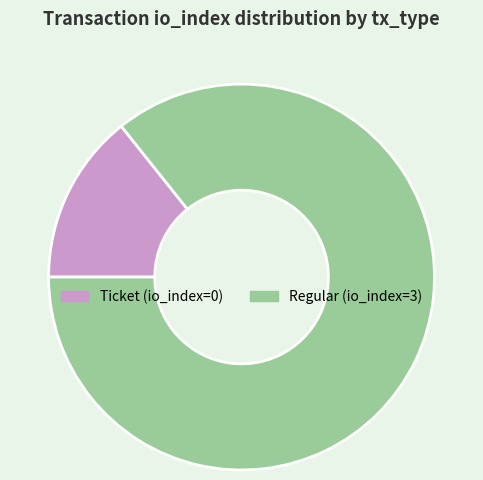

The Ticket slice represents 10% of the pie. True or false?

False